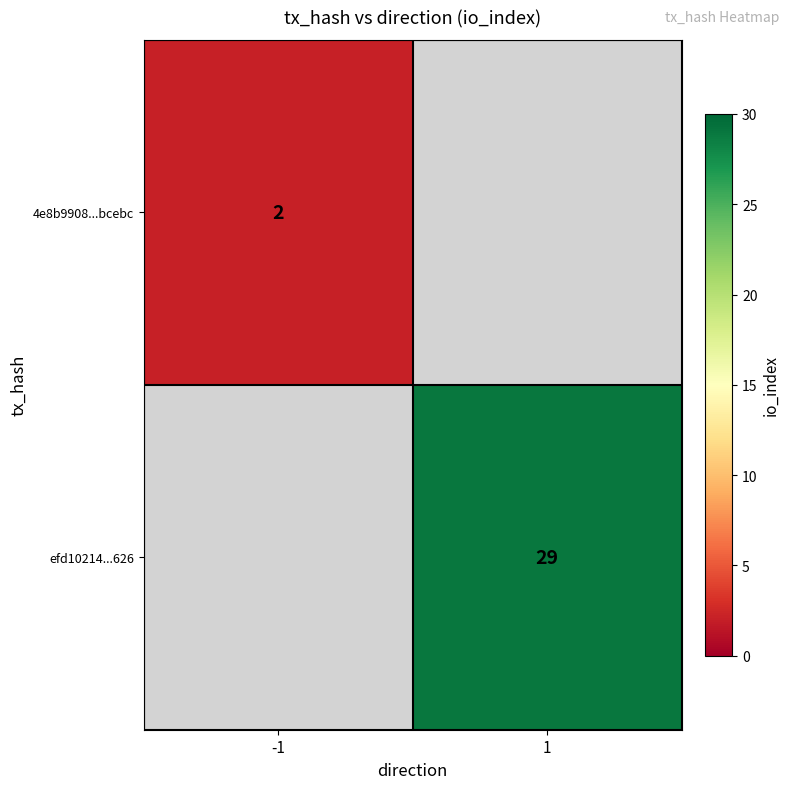

Is it true that 4e8b9908...bcebc equals 3 at -1?

False